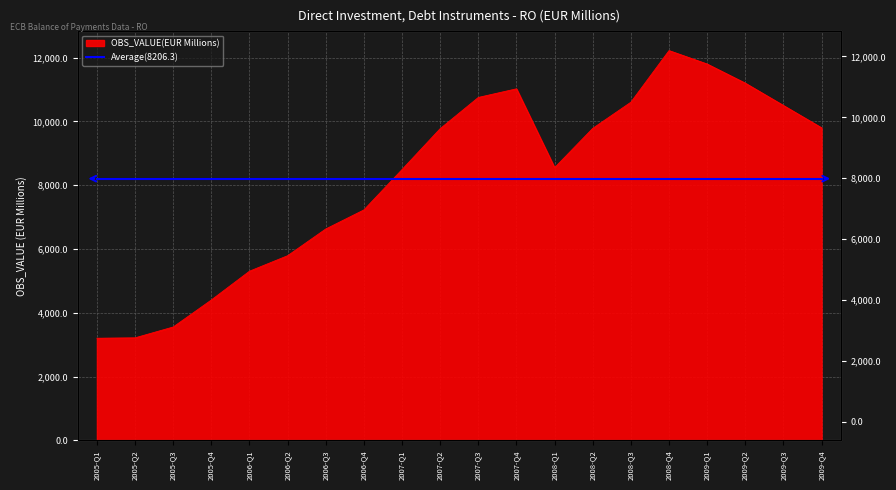

What is the change in value from 2007-Q3 to 2009-Q2?

+447.3